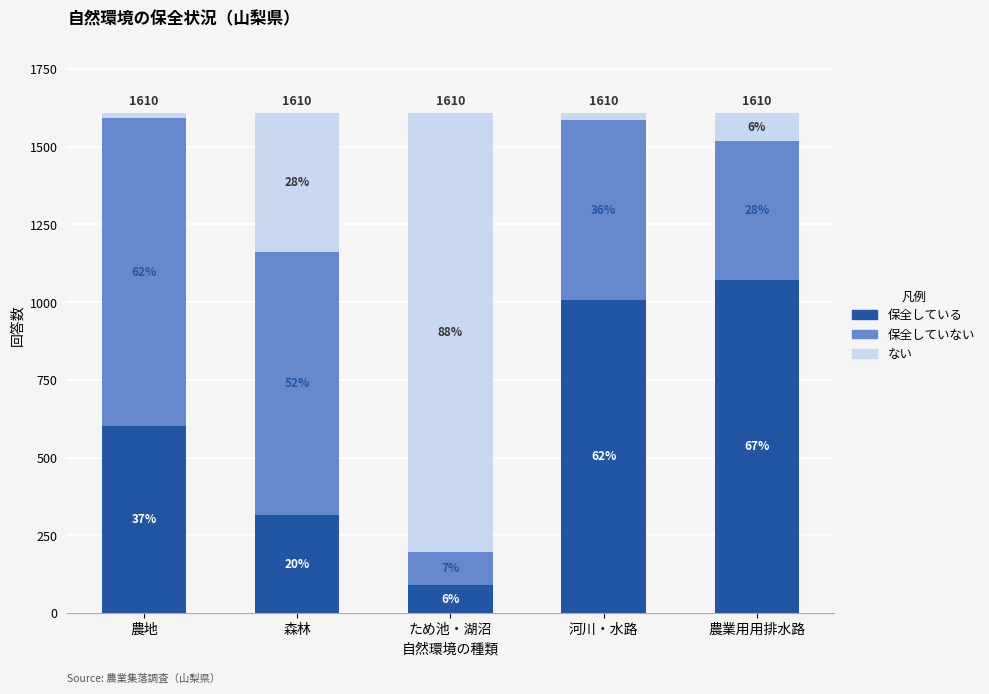

What is the label of the 2nd bar from the right?

河川・水路